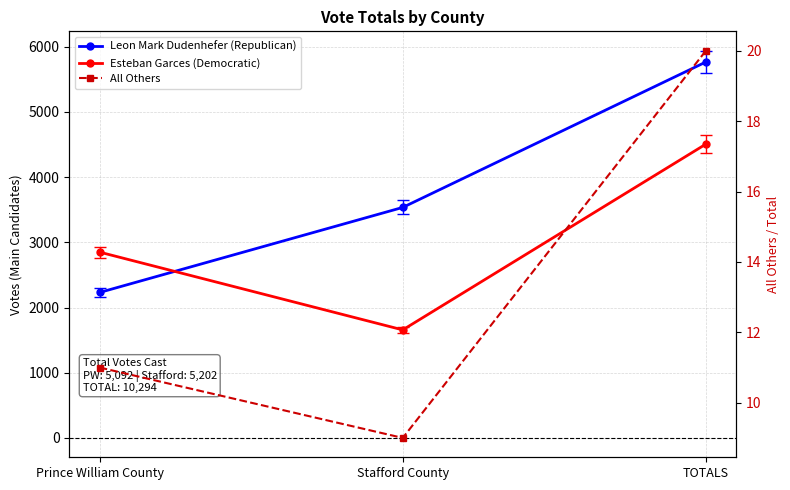

How many values in the Esteban Garces (Democratic) series exceed 2850?

1